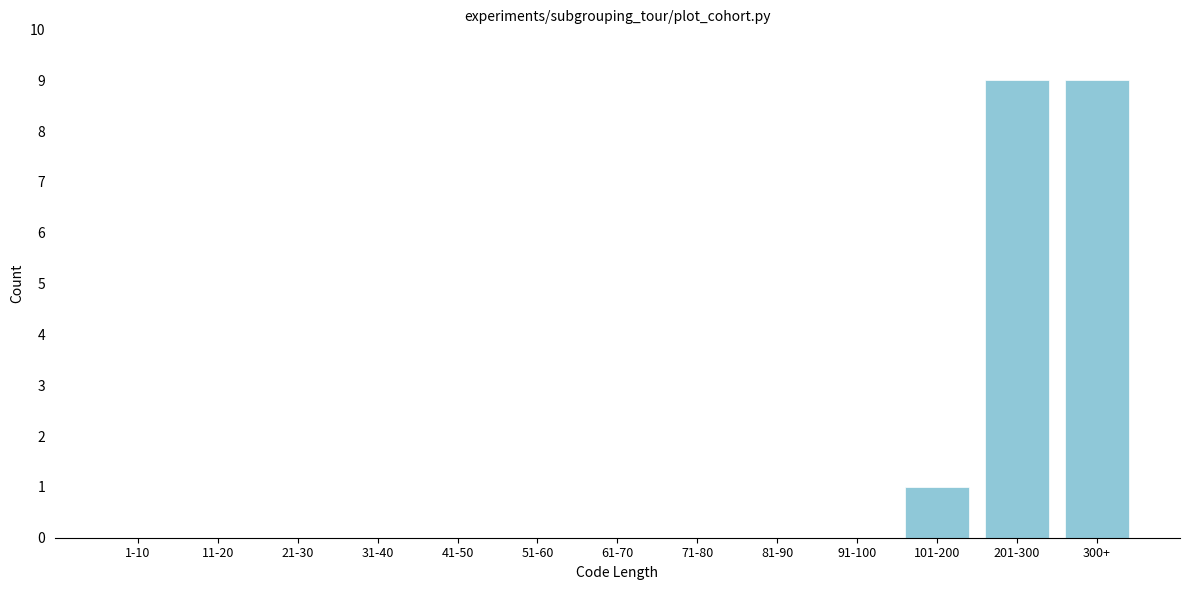

Reading left to right, list all the values displayed in this chart.

1-10=0	11-20=0	21-30=0	31-40=0	41-50=0	51-60=0	61-70=0	71-80=0	81-90=0	91-100=0	101-200=1	201-300=9	300+=9